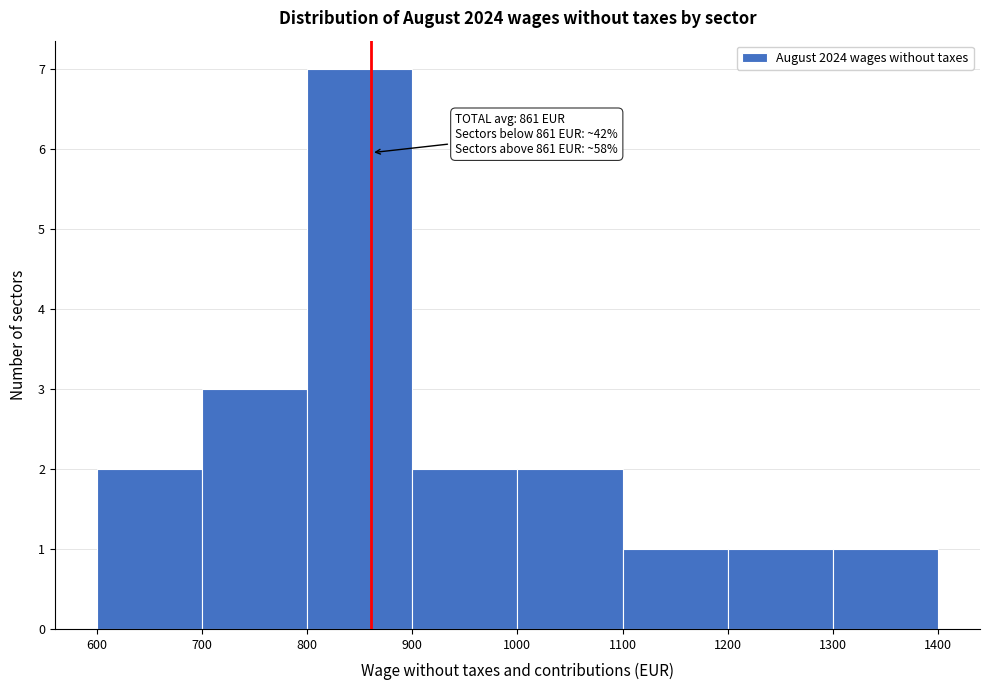

Over which range of the x-axis is the bar tallest?

800 to 900